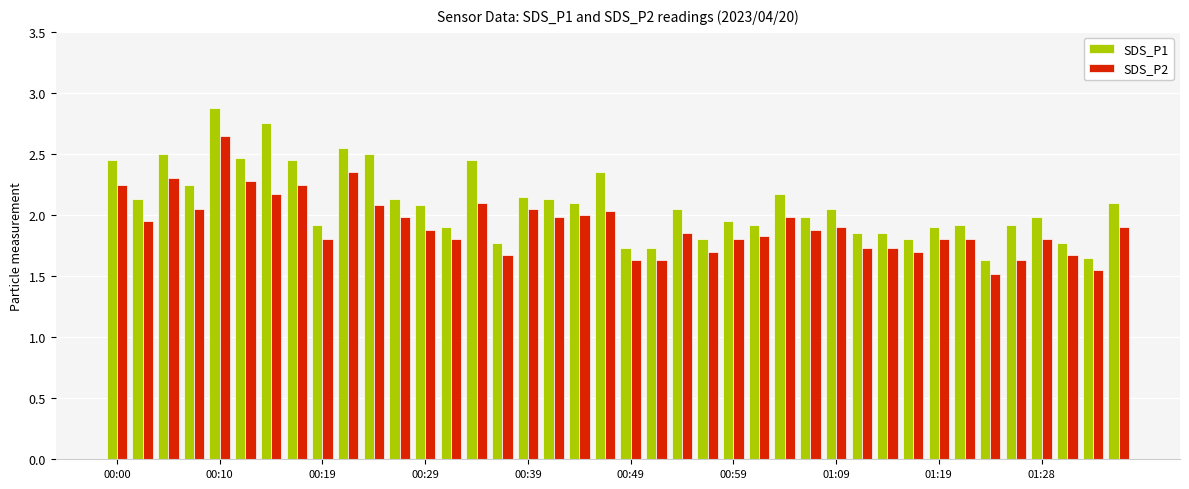

What is the difference between the second highest and minimum values in the SDS_P2 series?

0.8